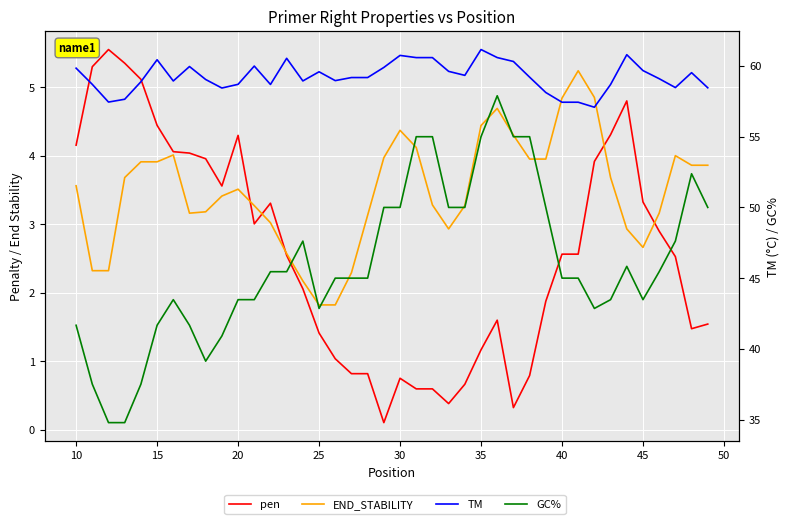

How many categories are shown in the chart?

40